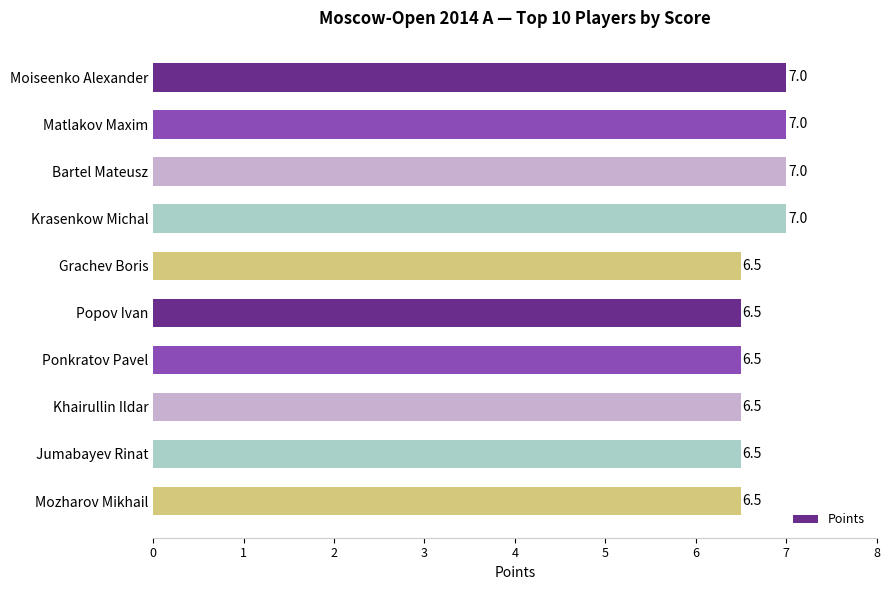

How many bars are there in total?

10